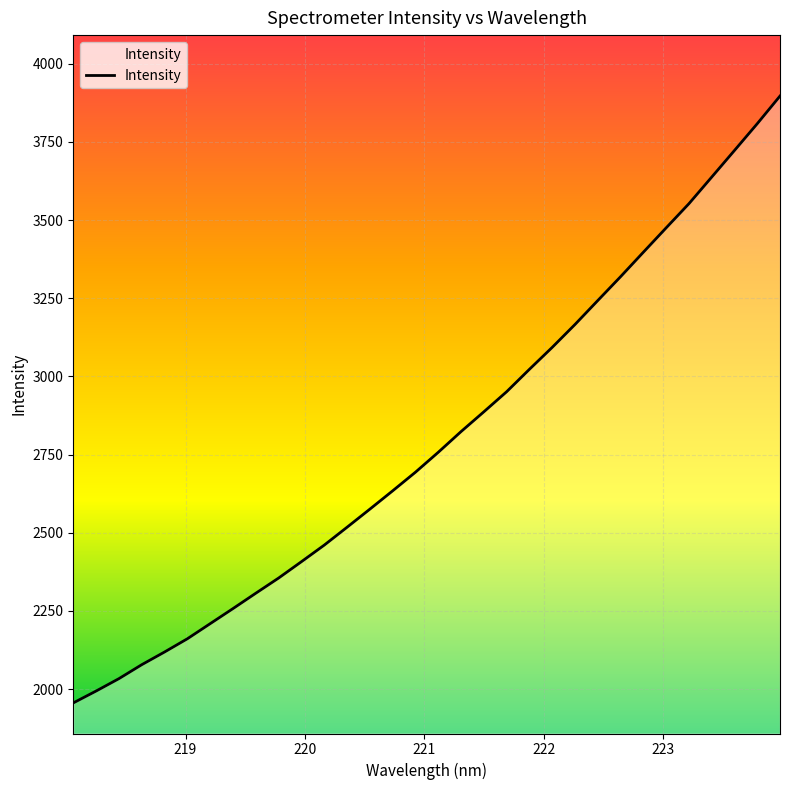

What is the greatest value displayed?

3896.5